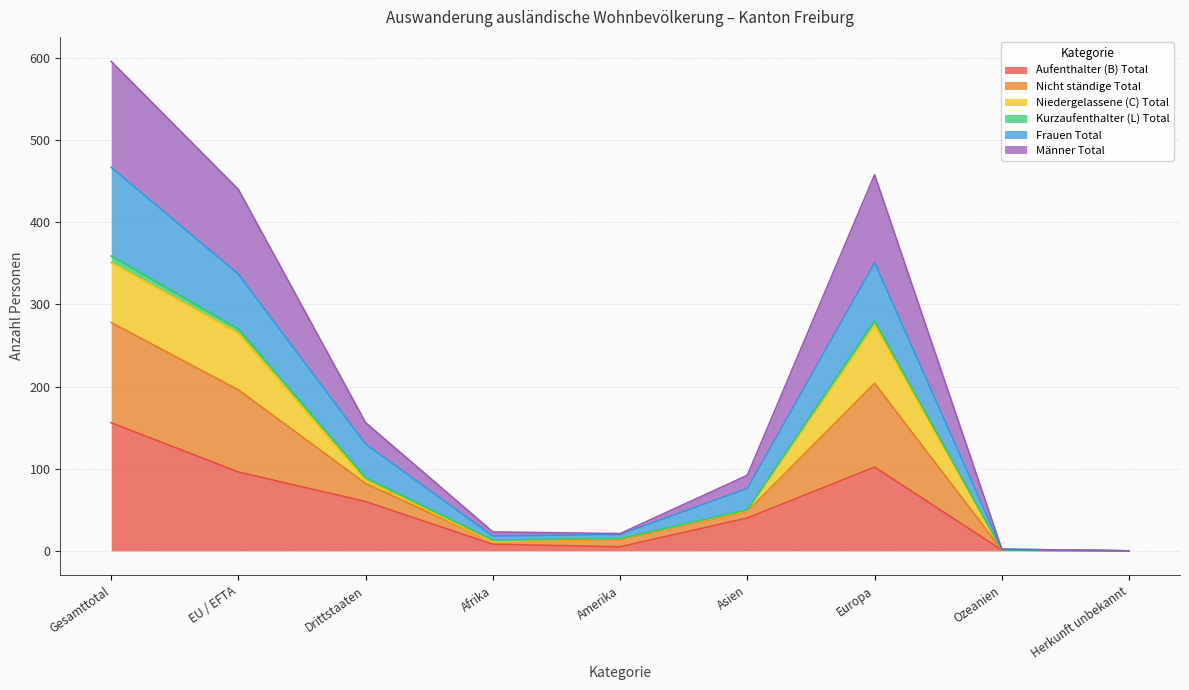

Is it true that Aufenthalter (B) Total equals 60 at Drittstaaten?

True